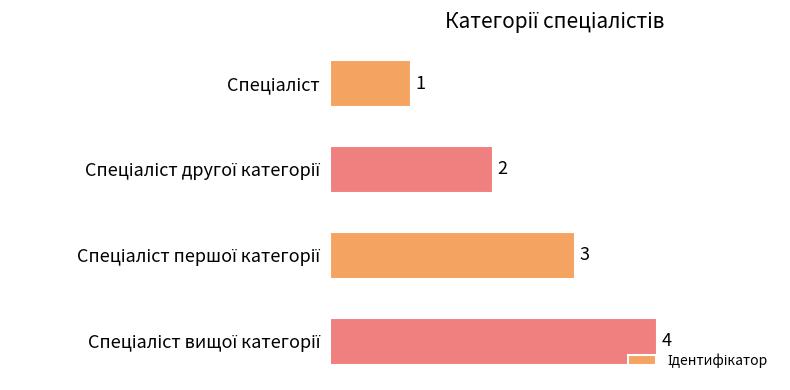

What is the value of the 3rd bar from the top?

3